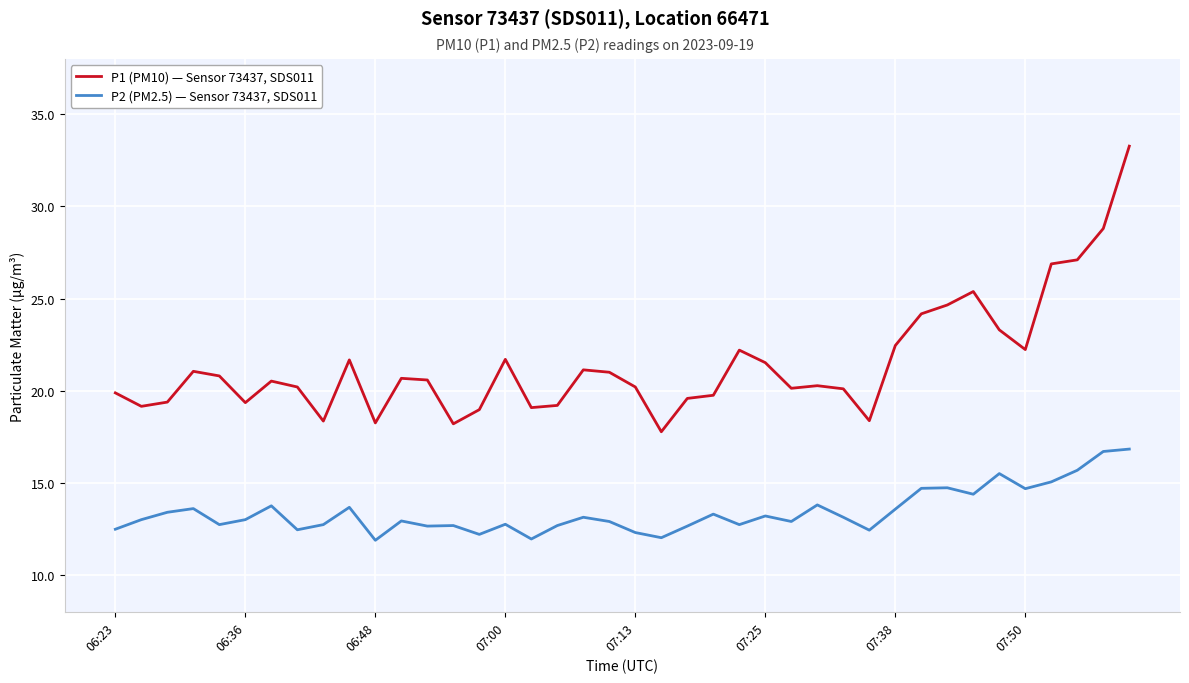

True or false: P2 (PM2.5) — Sensor 73437, SDS011 and P1 (PM10) — Sensor 73437, SDS011 cross at least once.

False